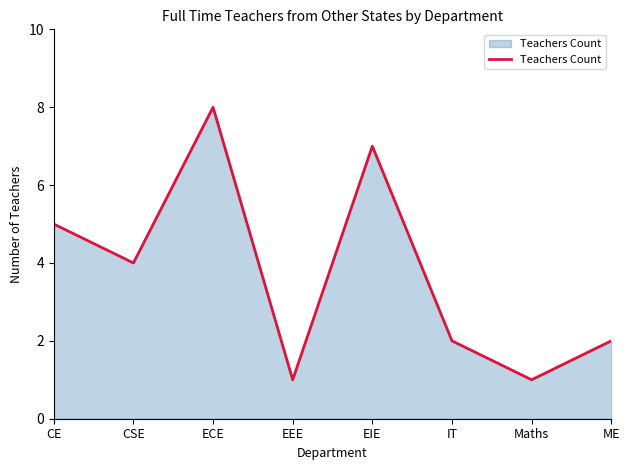

True or false: the data shows 1 at EEE.

True